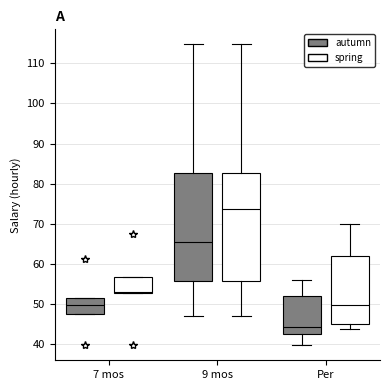

Reading left to right, transcribe this box plot: for each box, give where its median line is, the range the box spans, and where its two whiskers end, as read against the y-axis. The values are not printed on the chart, so give them approximately, as read against the axis.

7 mos (autumn): median 50, box 48 to 52, whiskers 48 to 52
7 mos (spring): median 53 (just above the box's lower edge), box 53 to 57, whiskers 53 to 57
9 mos (autumn): median 65, box 56 to 83, whiskers 47 to 115
9 mos (spring): median 74, box 56 to 83, whiskers 47 to 115
Per (autumn): median 44, box 43 to 52, whiskers 40 to 56
Per (spring): median 50, box 45 to 62, whiskers 44 to 70